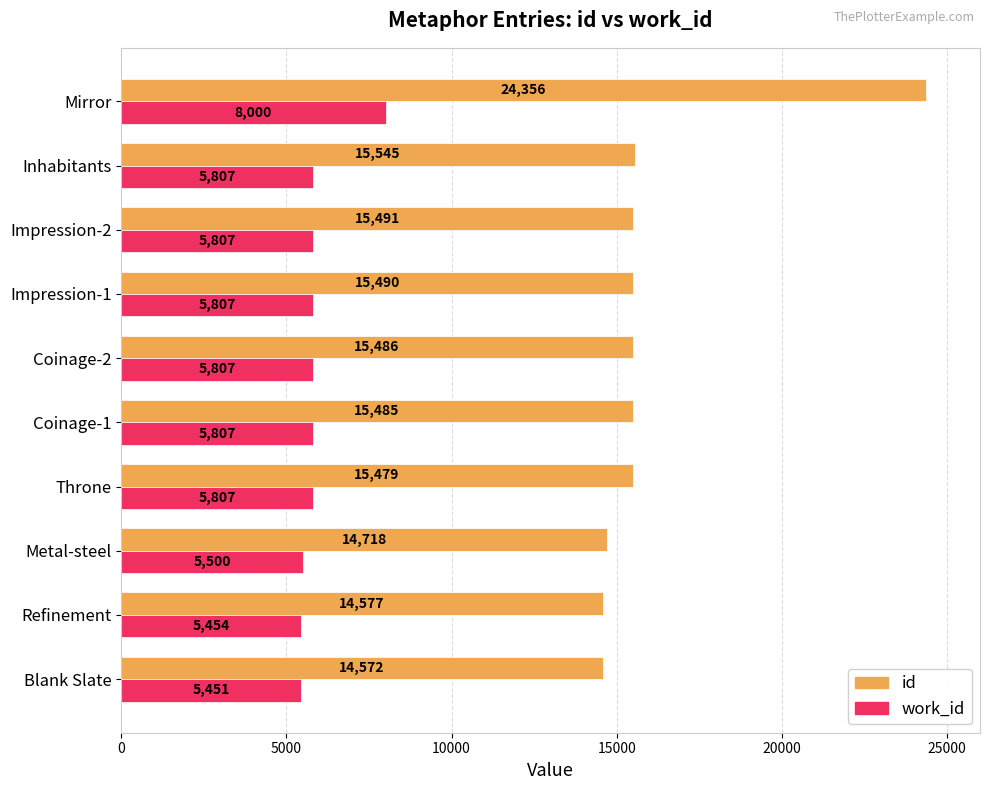

True or false: id has a value of 21809 at Coinage-1.

False